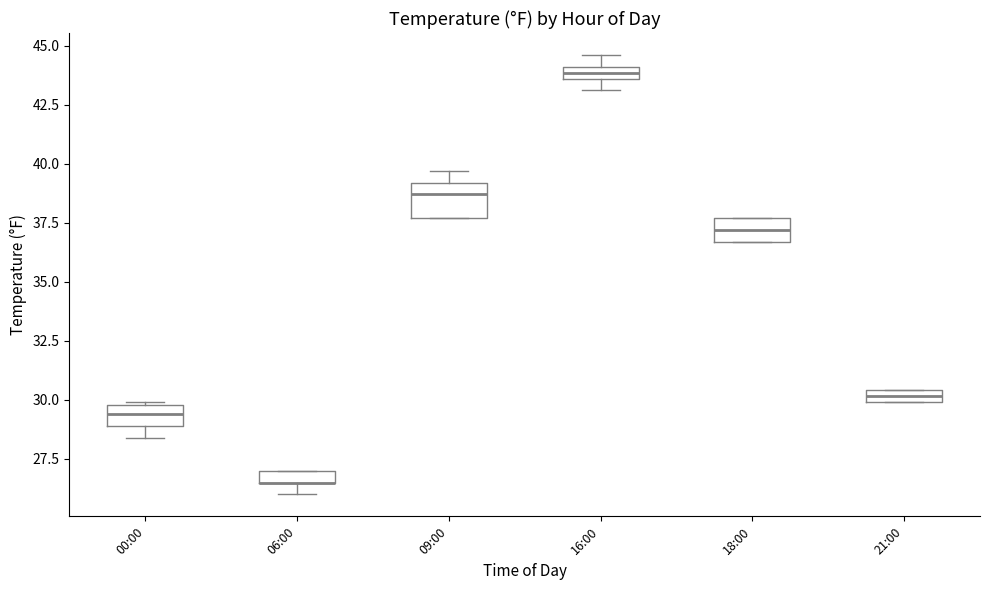

Which box is the tallest, from its lower edge to its upper edge?

09:00